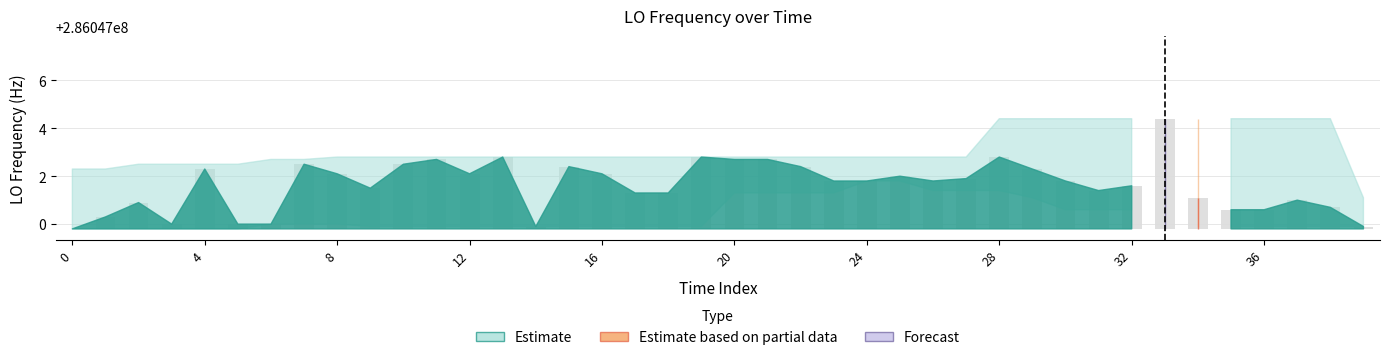

How many values exceed 2?

18